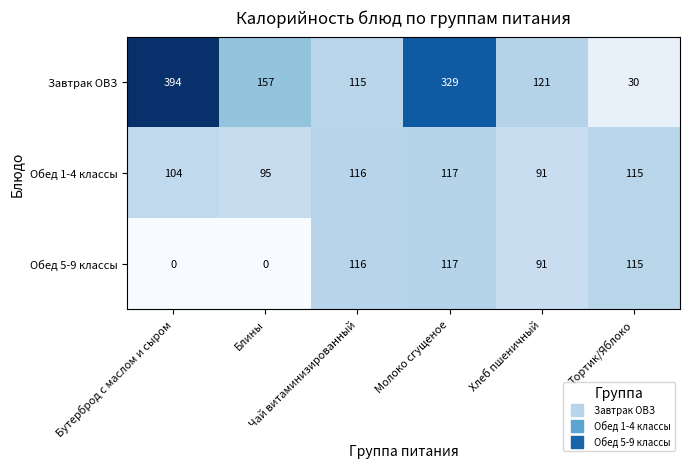

Which series has the widest spread of values?

Завтрак ОВЗ